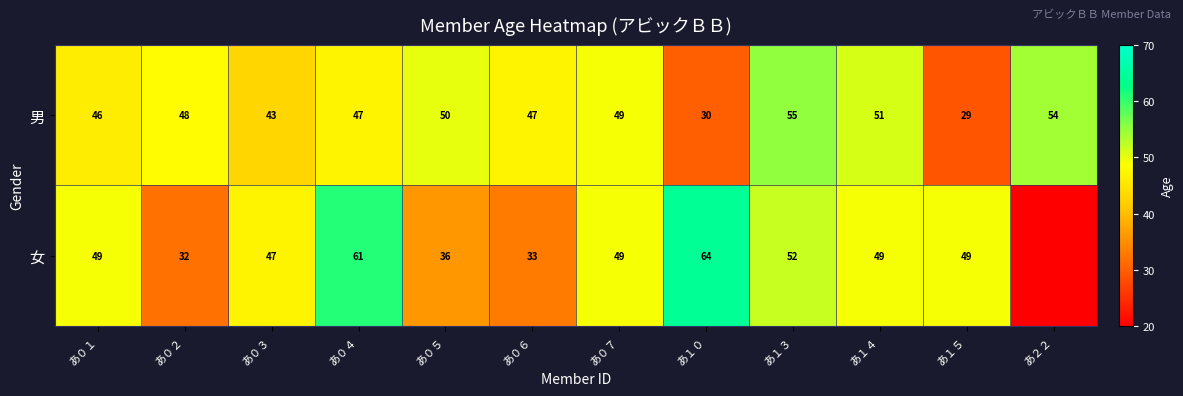

What is the approximate value of 男 at あ１４?

51